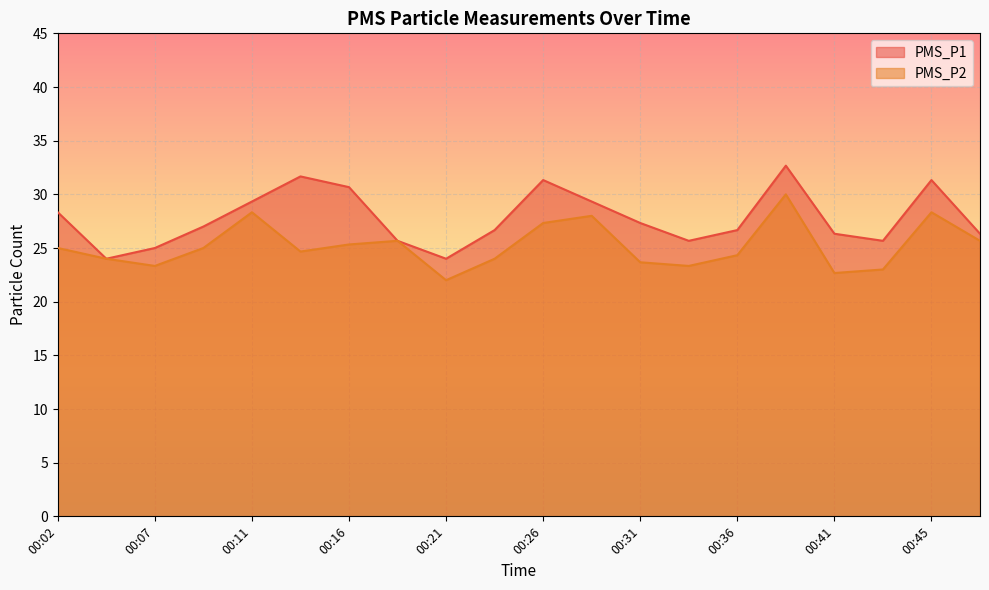

Where is the first local maximum for PMS_P2?

00:11